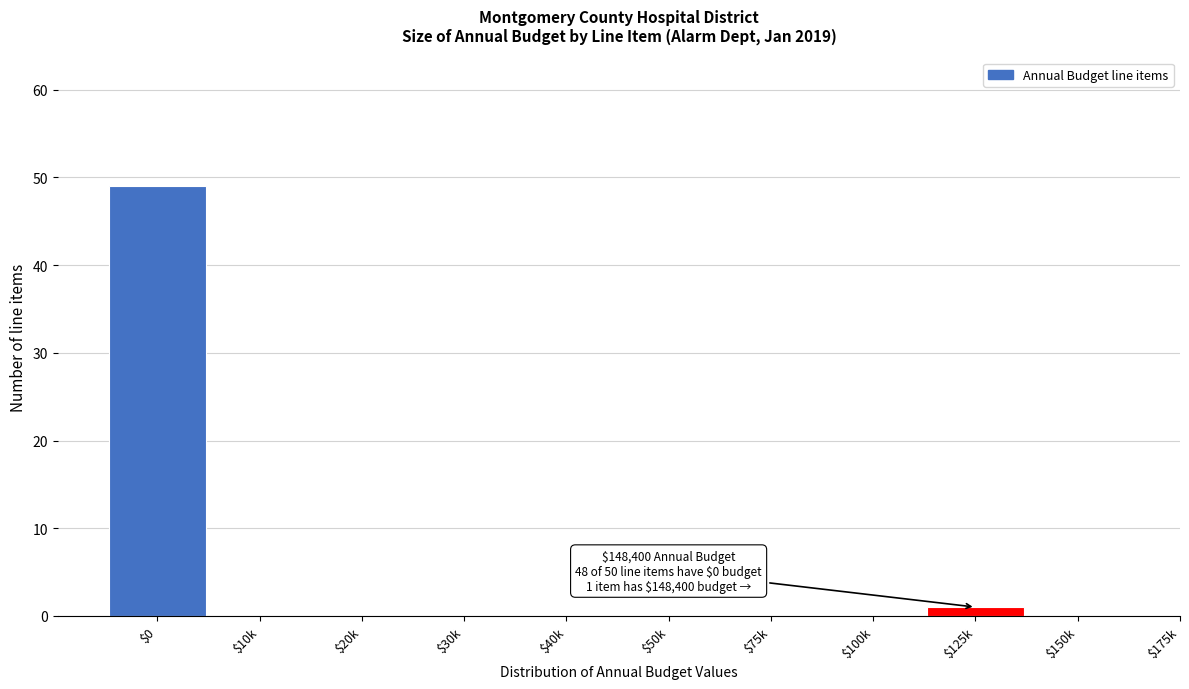

What is the sum of all values?

50